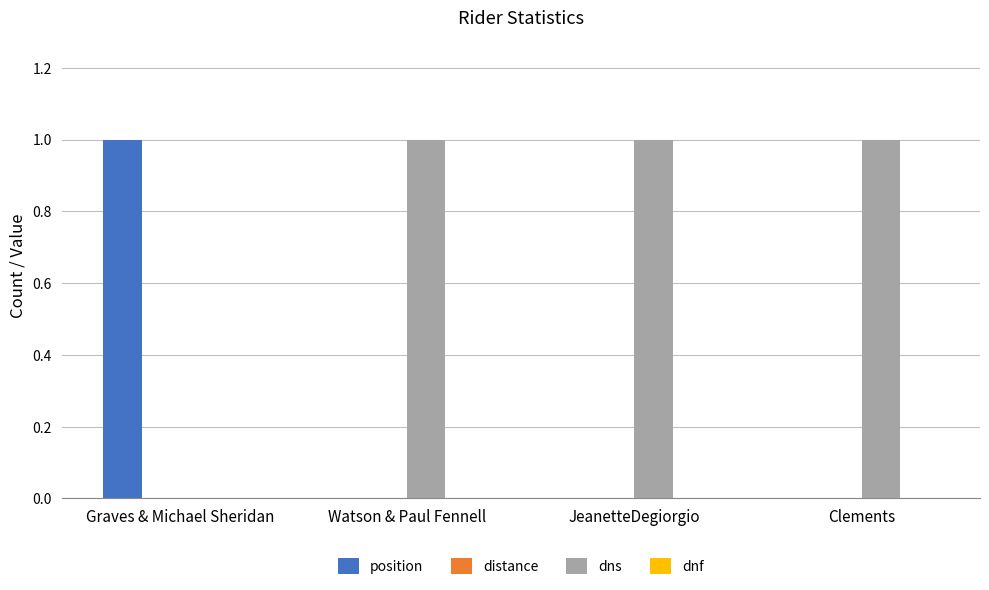

Is the value of position at Clements greater than the value of dns at JeanetteDegiorgio?

No